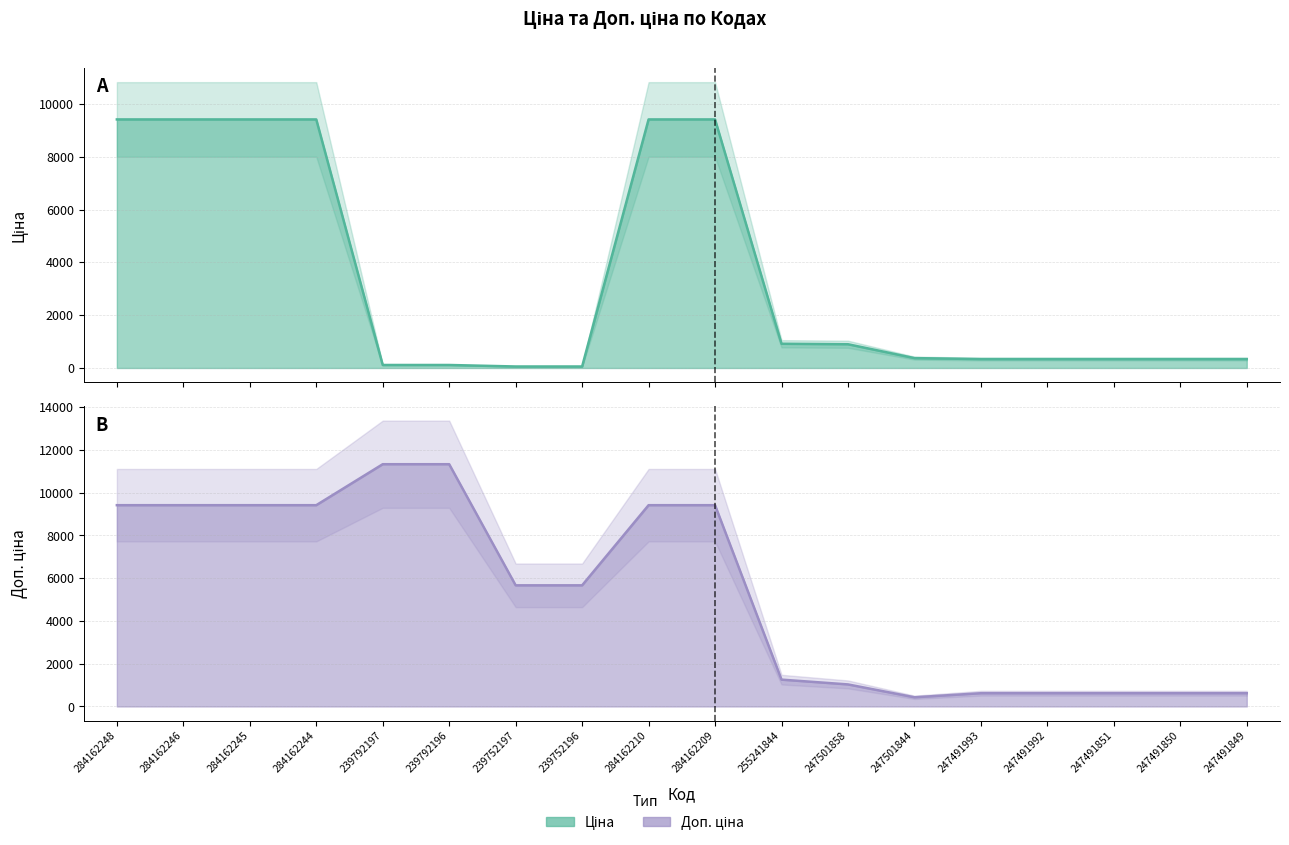

True or false: Ціна and Доп. ціна cross at least once.

False